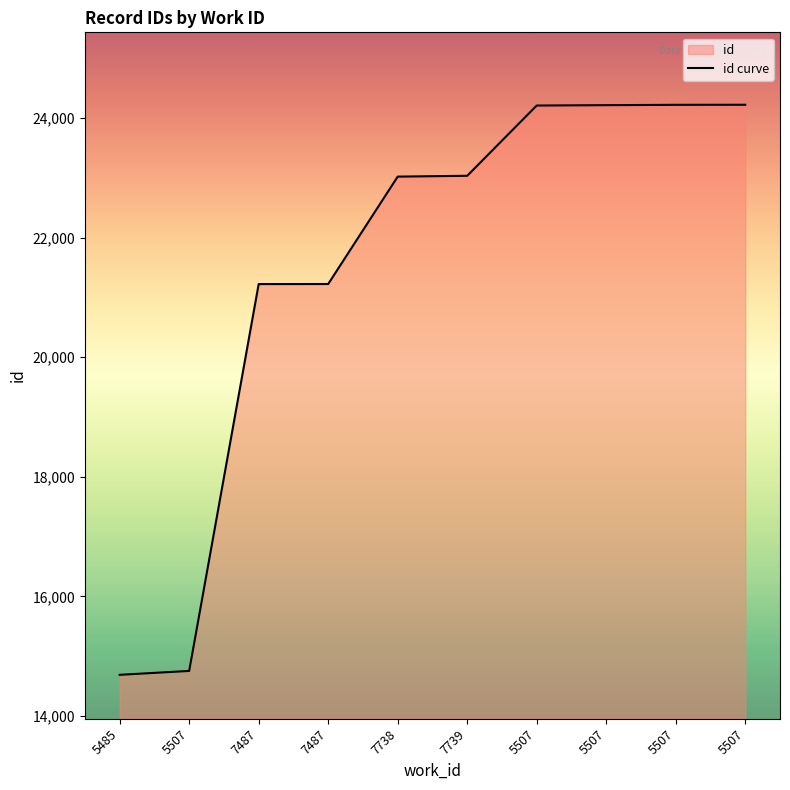

What is the ratio of the value at 7739 to the value at 5507?

1.0